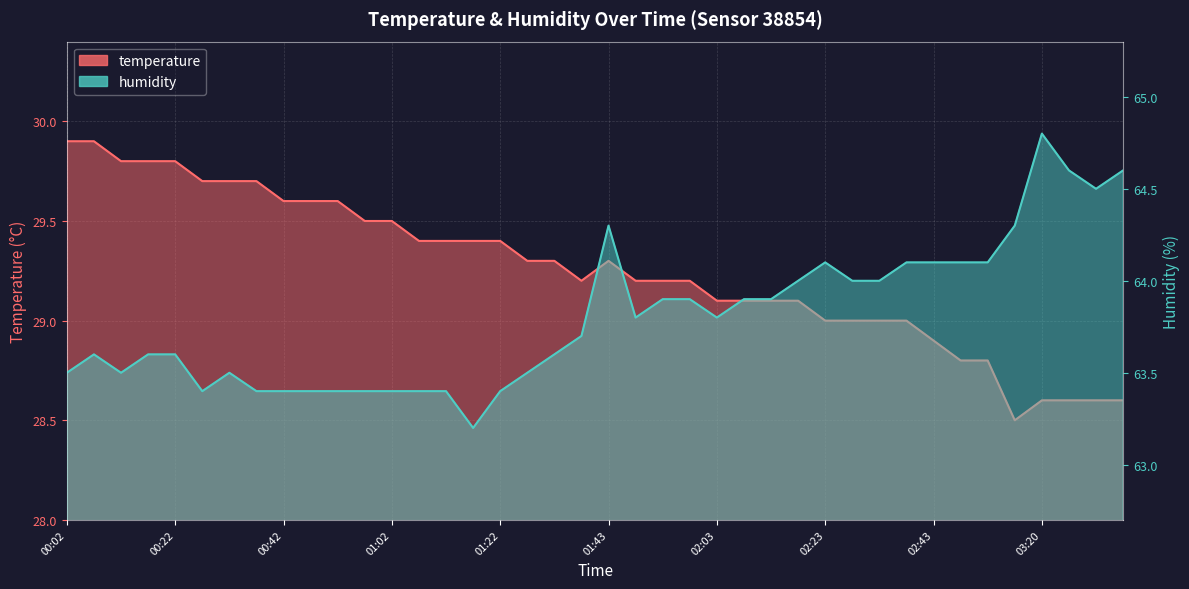

The humidity series shows 100.5 at 03:30. True or false?

False